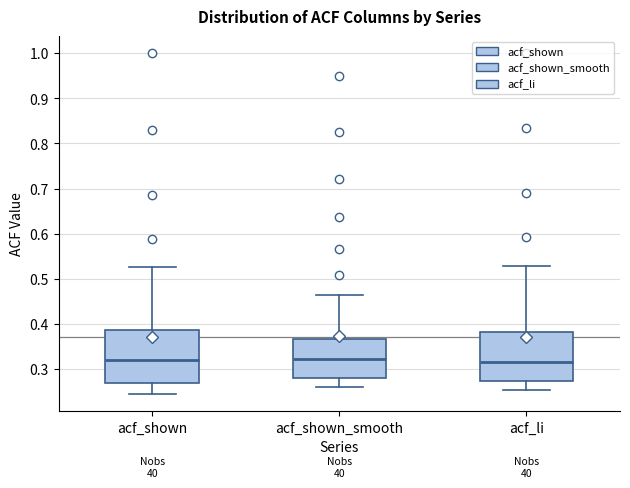

Reading left to right, transcribe this box plot: for each box, give where its median line is, the range the box spans, and where its two whiskers end, as read against the y-axis. The values are not printed on the chart, so give them approximately, as read against the axis.

acf_shown: median 0.32, box 0.27 to 0.39, whiskers 0.24 to 0.53
acf_shown_smooth: median 0.32, box 0.28 to 0.37, whiskers 0.26 to 0.46
acf_li: median 0.32, box 0.27 to 0.38, whiskers 0.25 to 0.53